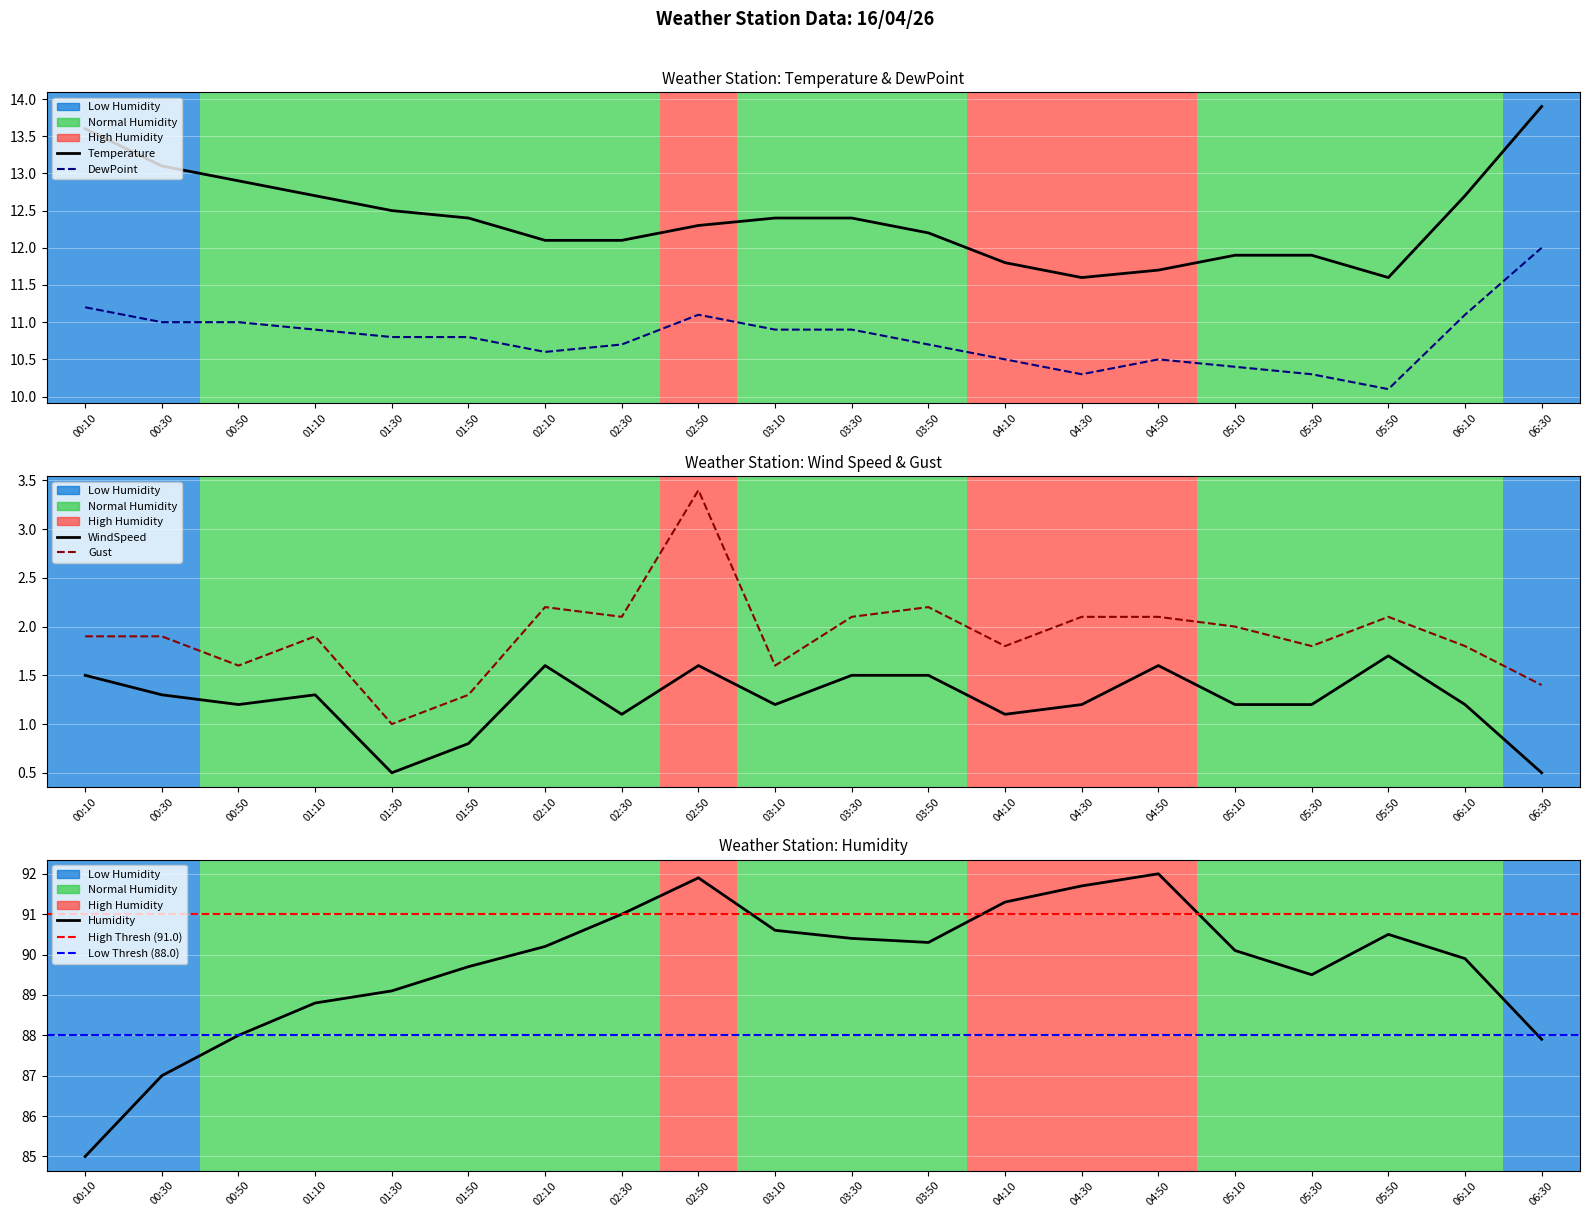

How many values in the Humidity series are below 90?

9